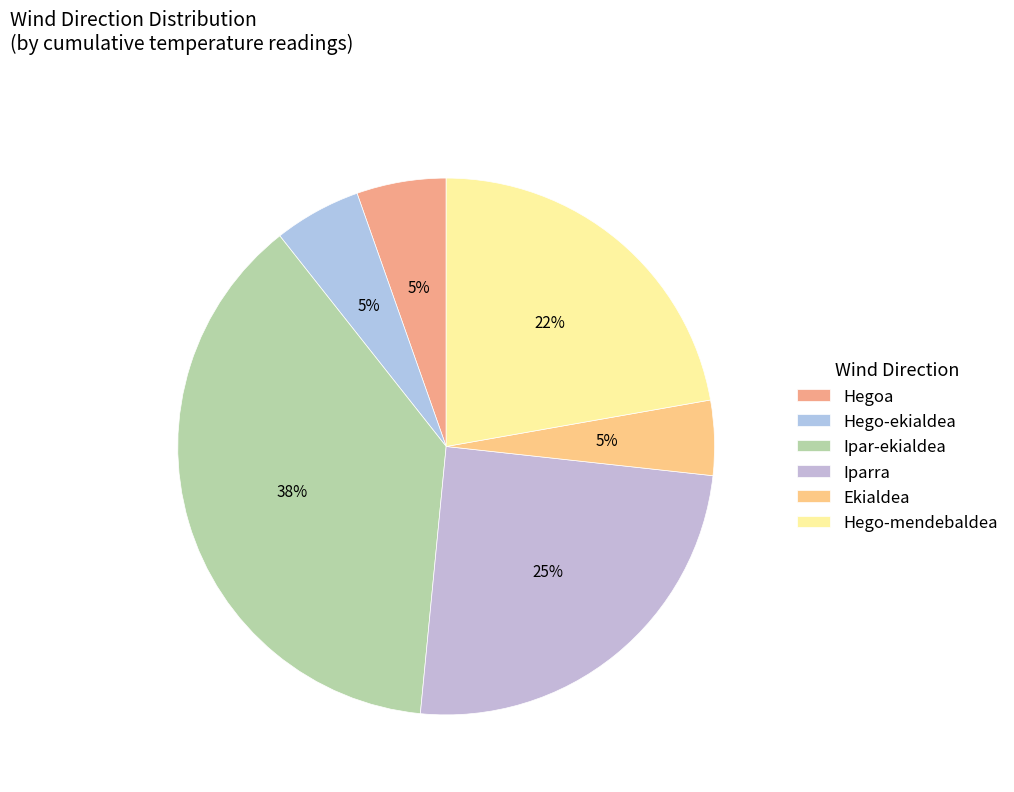

Is the sum of Hegoa and Ipar-ekialdea greater than half?

No